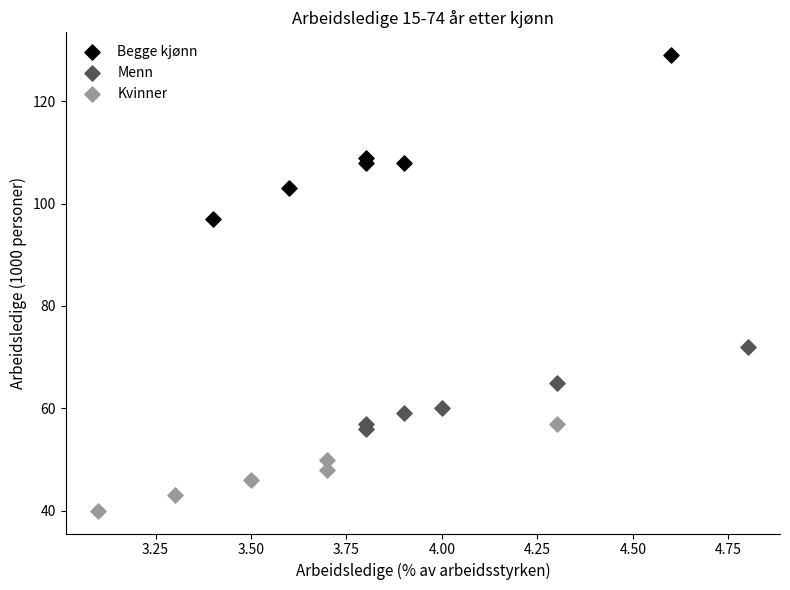

Which series has the widest spread of Y values?

Begge kjønn